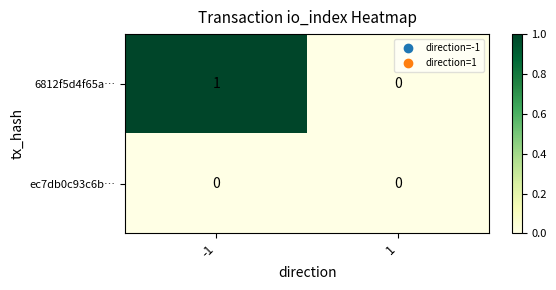

At -1, list the series in order from largest to smallest.

6812f5d4f65a…, ec7db0c93c6b…